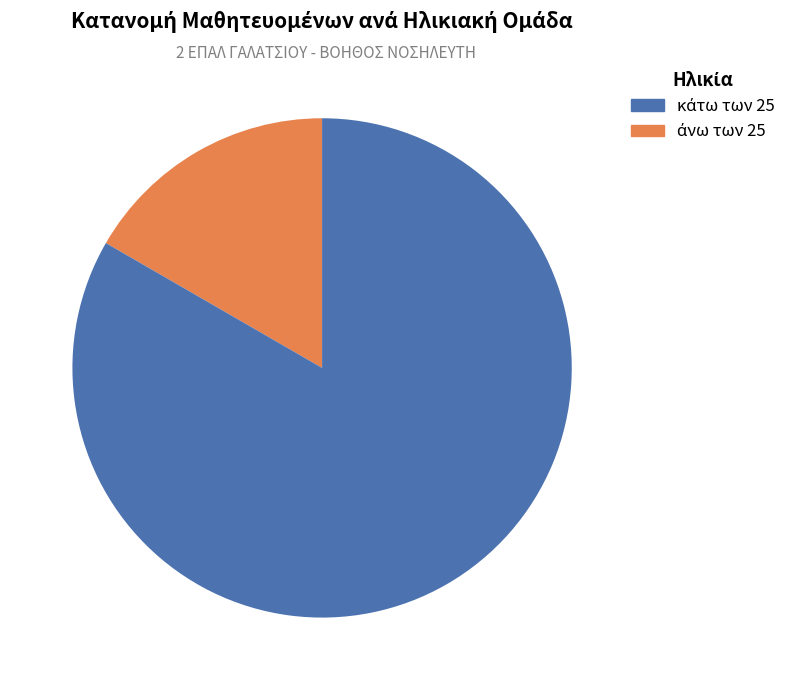

Is there a majority slice in this chart?

Yes